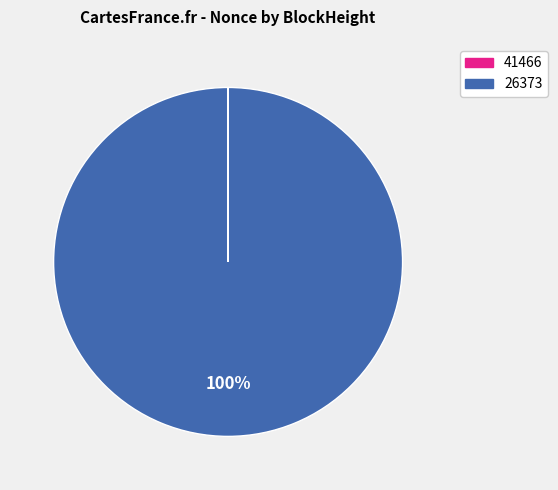

Which category has the biggest portion of the pie?

26373